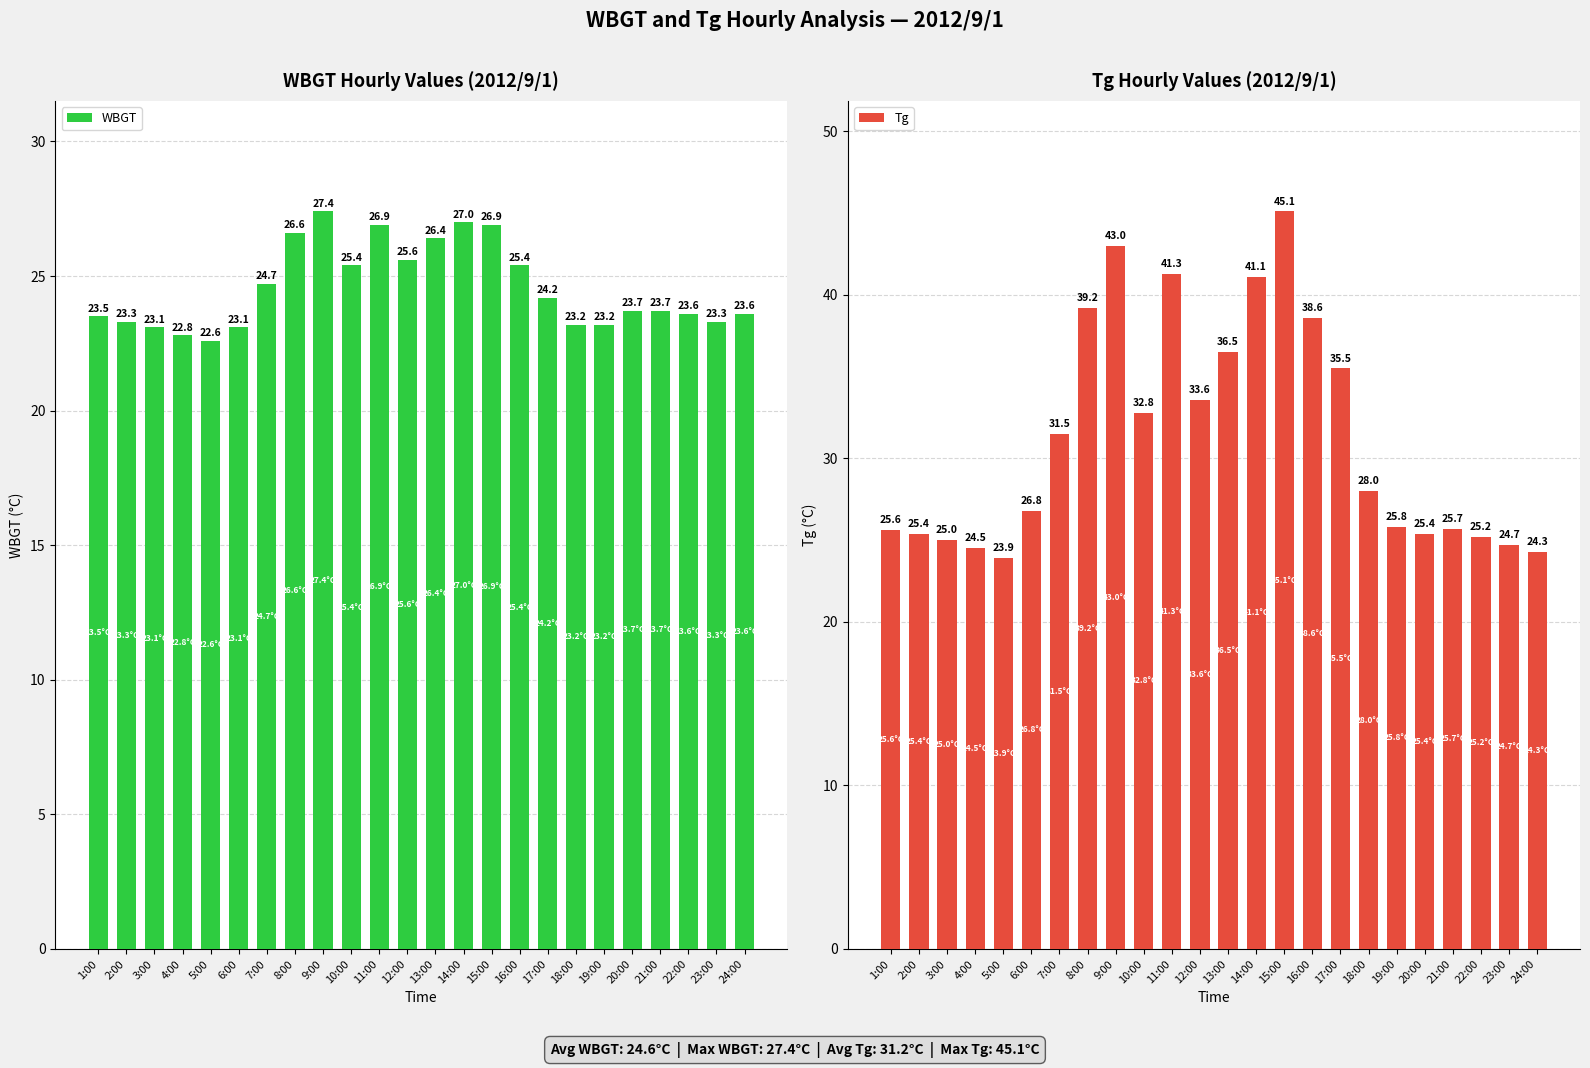

Reading right to left, list all the values displayed in this chart.

WBGT: 23.6	23.3	23.6	23.7	23.7	23.2	23.2	24.2	25.4	26.9	27.0	26.4	25.6	26.9	25.4	27.4	26.6	24.7	23.1	22.6	22.8	23.1	23.3	23.5
Tg: 24.3	24.7	25.2	25.7	25.4	25.8	28.0	35.5	38.6	45.1	41.1	36.5	33.6	41.3	32.8	43.0	39.2	31.5	26.8	23.9	24.5	25.0	25.4	25.6